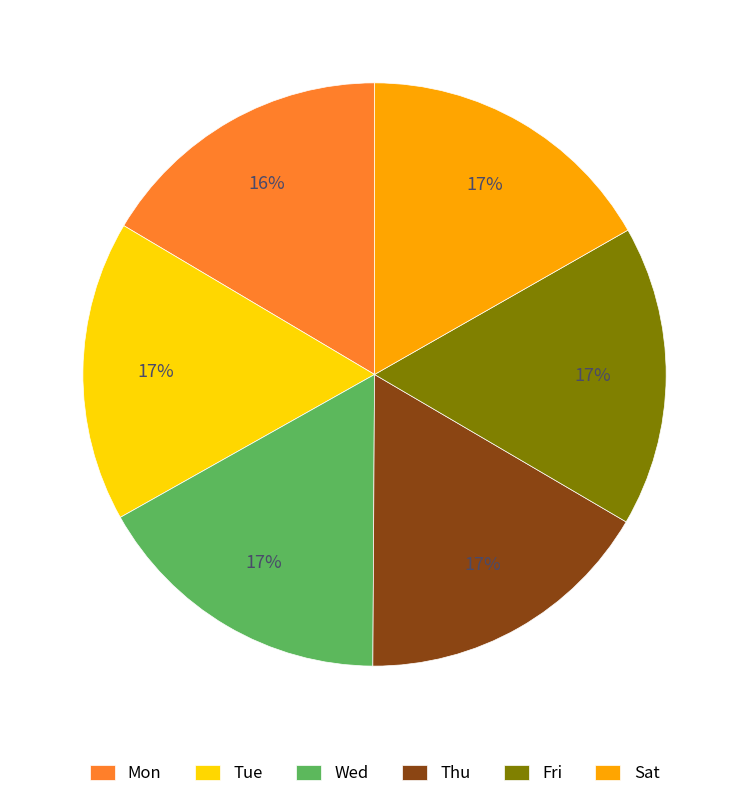

To the nearest percent, what is the average slice percentage?

17%